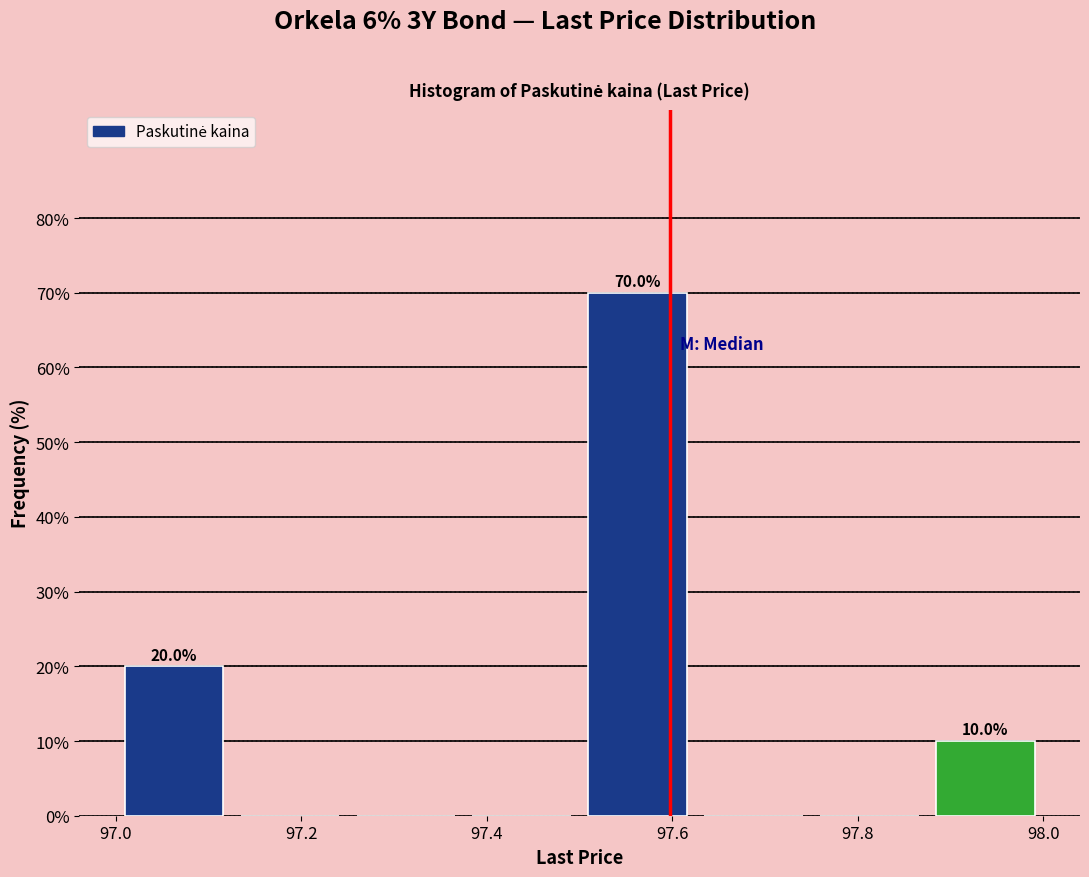

Which range on the x-axis has the tallest bar?

97.500 to 97.625